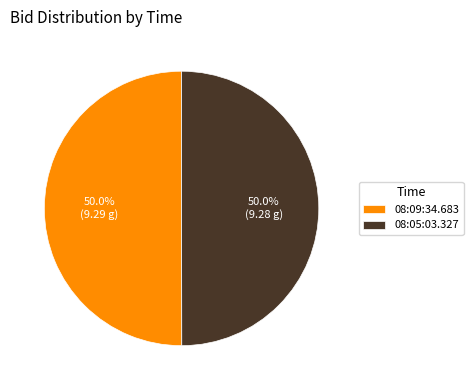

To the nearest percent, what is the combined percentage of 08:05:03.327 and 08:09:34.683?

100%